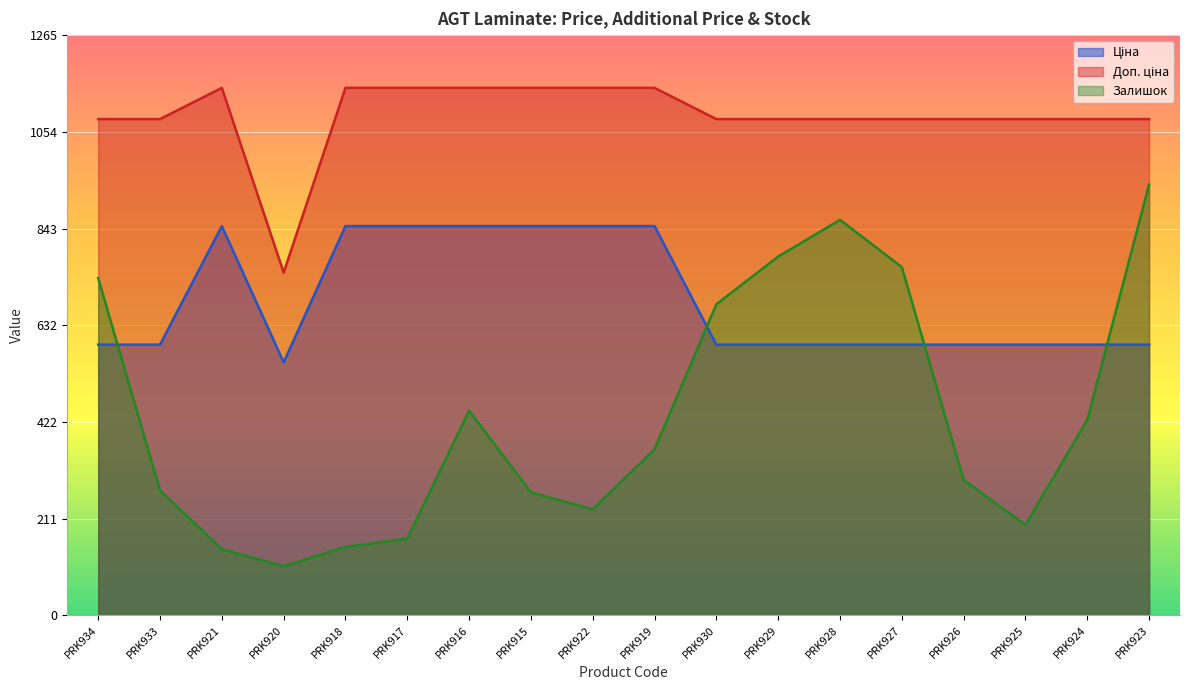

What is the difference between the maximum and minimum values in the Ціна series?

296.9